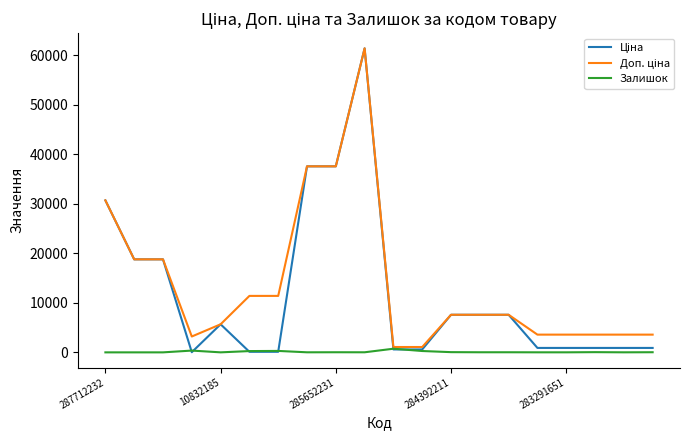

What is the greatest value displayed?

61434.3